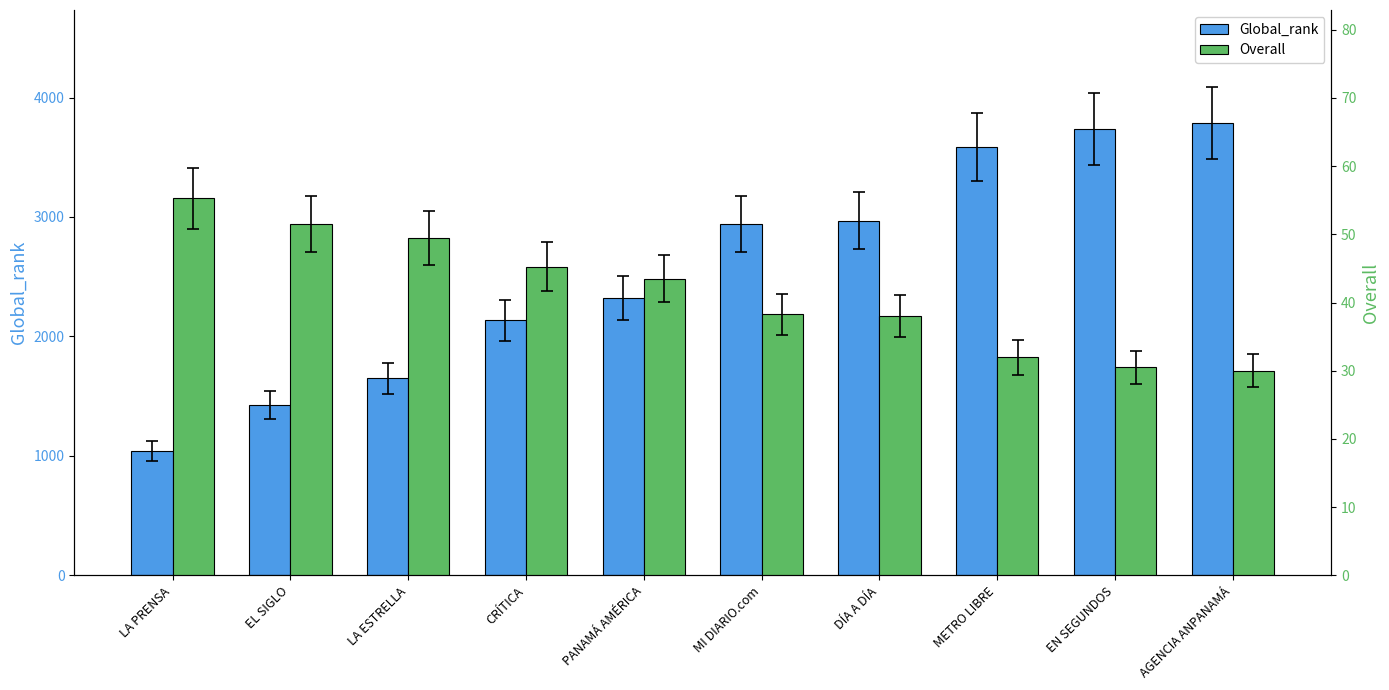

Reading left to right, extract all data points from this chart.

Global_rank: 1044.0	1426.0	1650.0	2135.0	2323.0	2942.0	2969.0	3584.0	3735.0	3786.0
Overall: 55.2	51.5	49.5	45.2	43.5	38.2	38.0	32.0	30.5	30.0